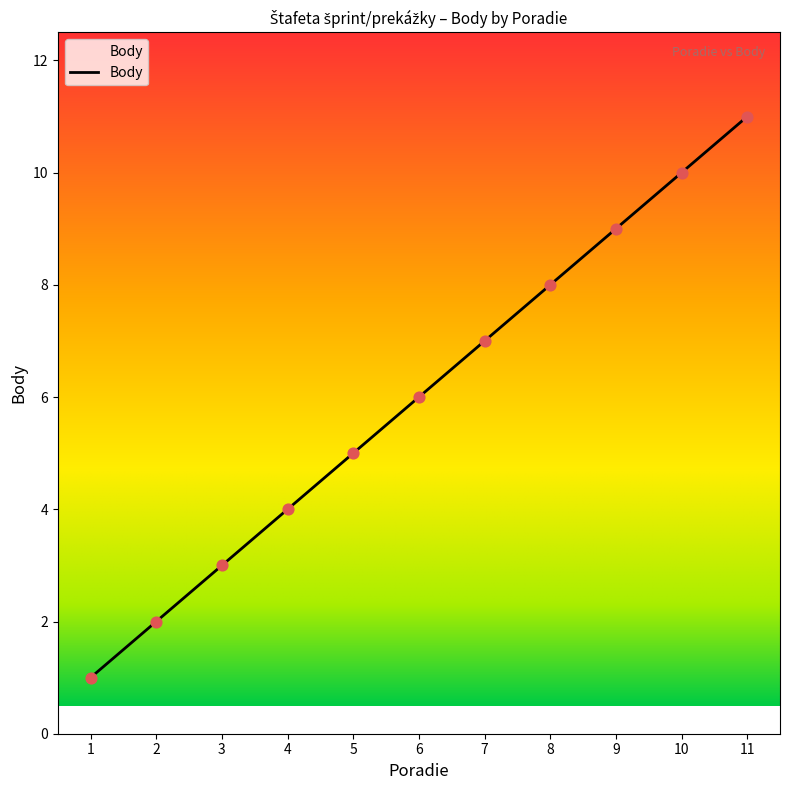

Which has a higher value, 5 or 8?

8